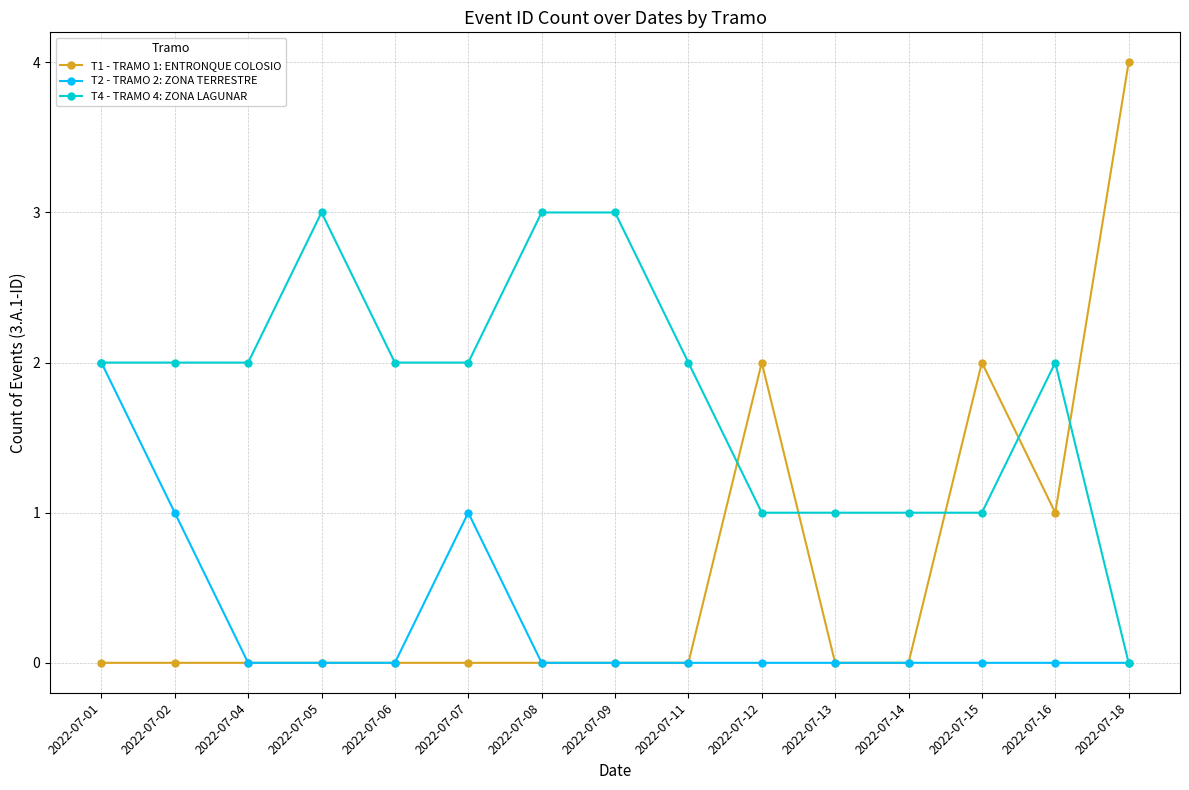

List the series in order of their overall mean, lowest first.

T2 - TRAMO 2: ZONA TERRESTRE, T1 - TRAMO 1: ENTRONQUE COLOSIO, T4 - TRAMO 4: ZONA LAGUNAR